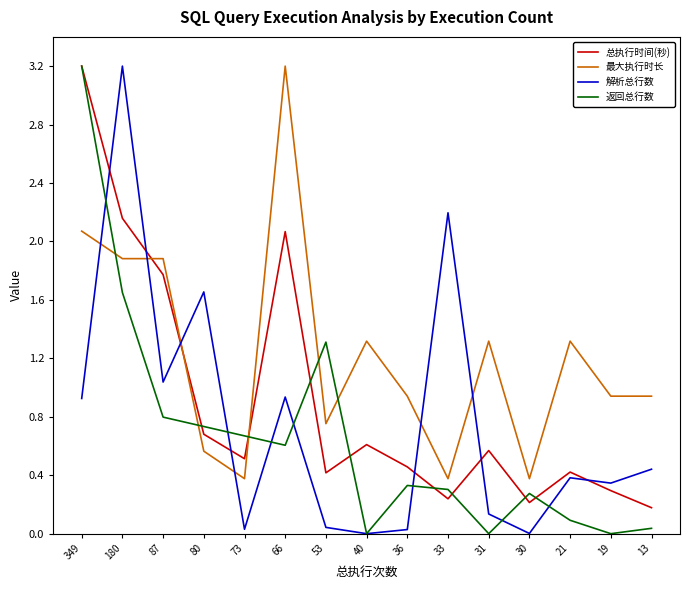

What is the total value across all series at 53?

2.5